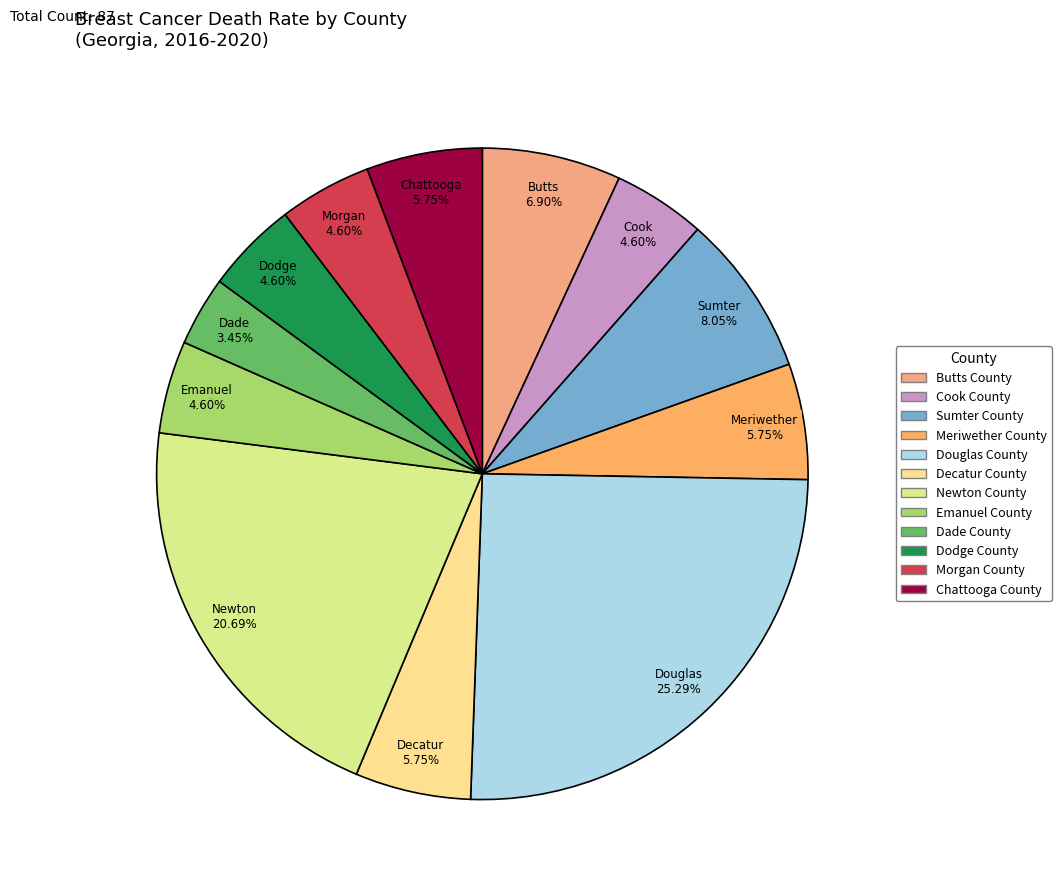

What is the ratio of the value at Douglas County to the value at Cook County?

5.5